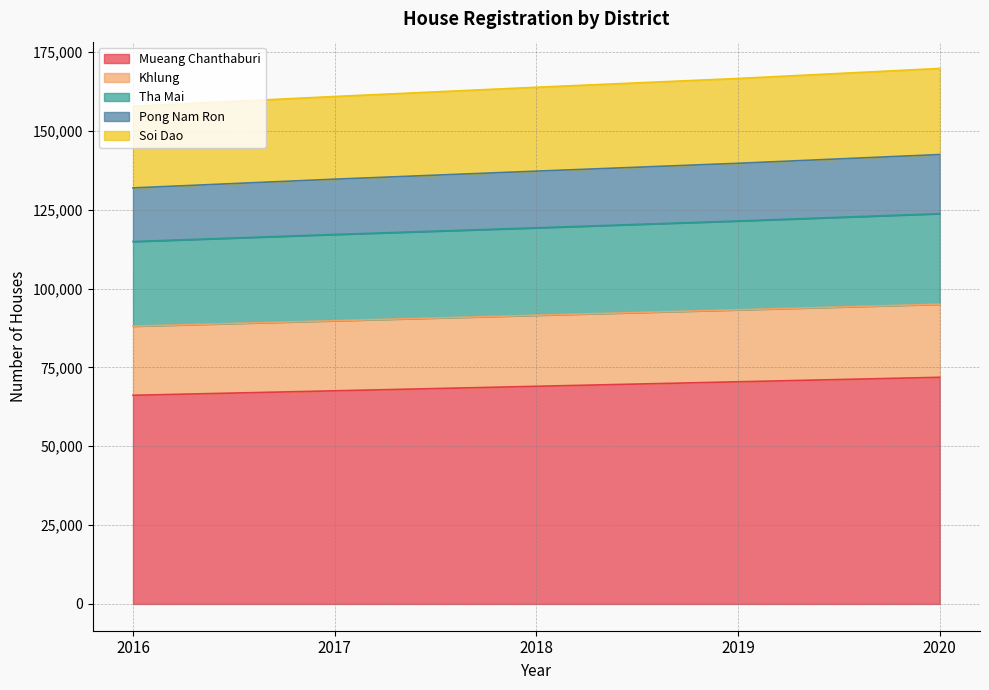

What is the highest value of the Mueang Chanthaburi series?

71876